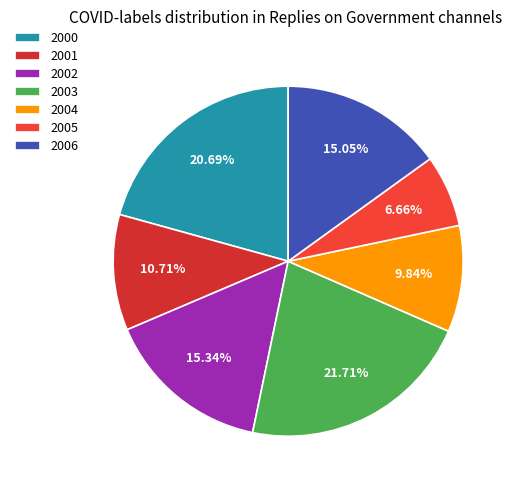

Combined, do 2004 and 2001 account for over 50%?

No